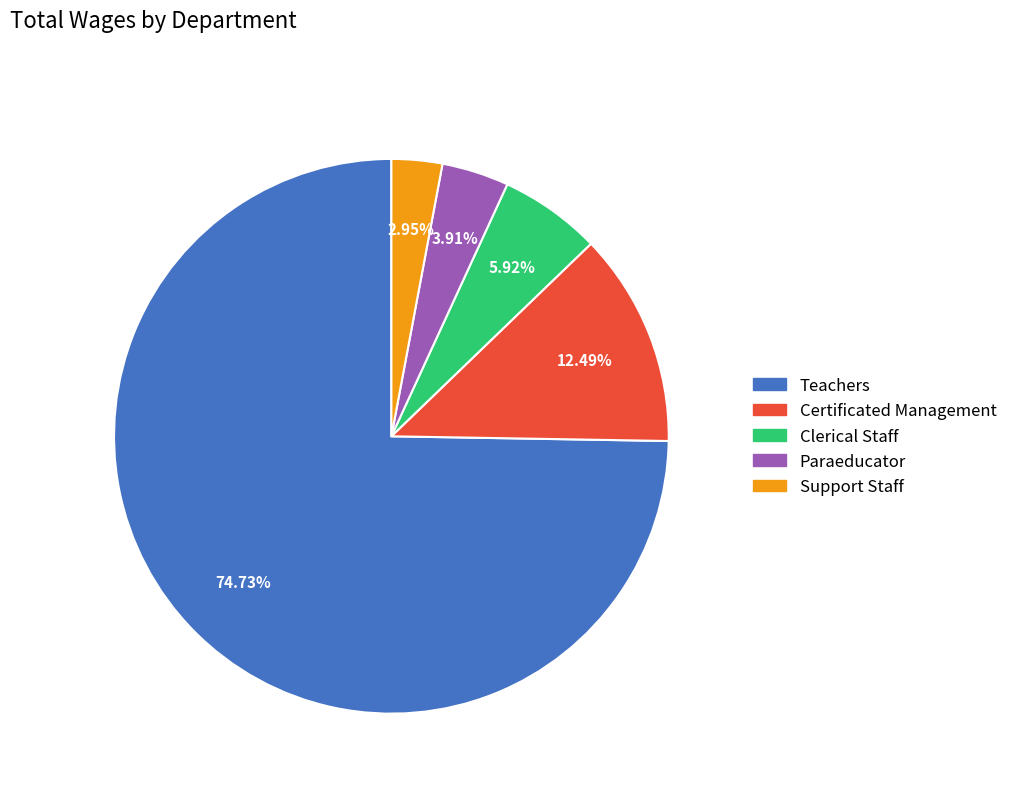

What is the largest slice in the pie chart?

Teachers